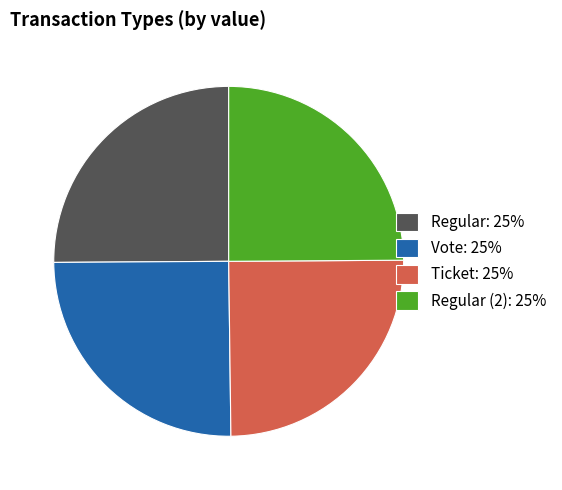

Is it true that Regular (2): 25% is 25% of the pie?

True